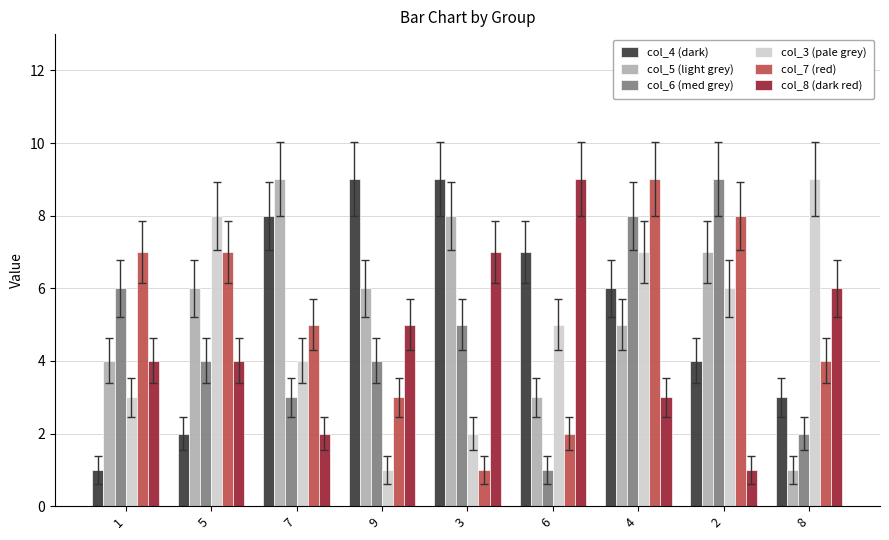

True or false: col_7 (red) has a value of 4 at 8.

True